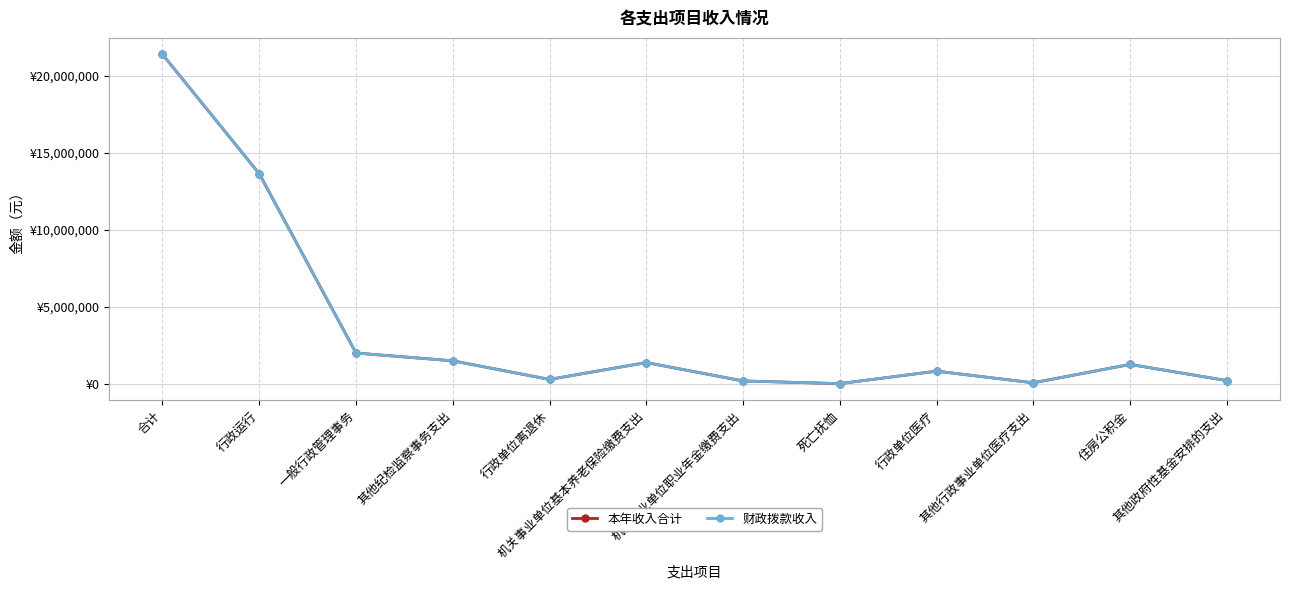

Is this an area chart (filled region under the line)?

No